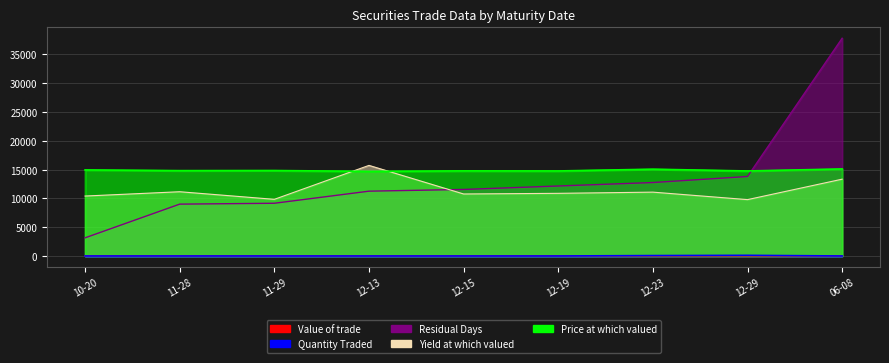

What is the difference between the highest and lowest values at 11-29?

14837.3